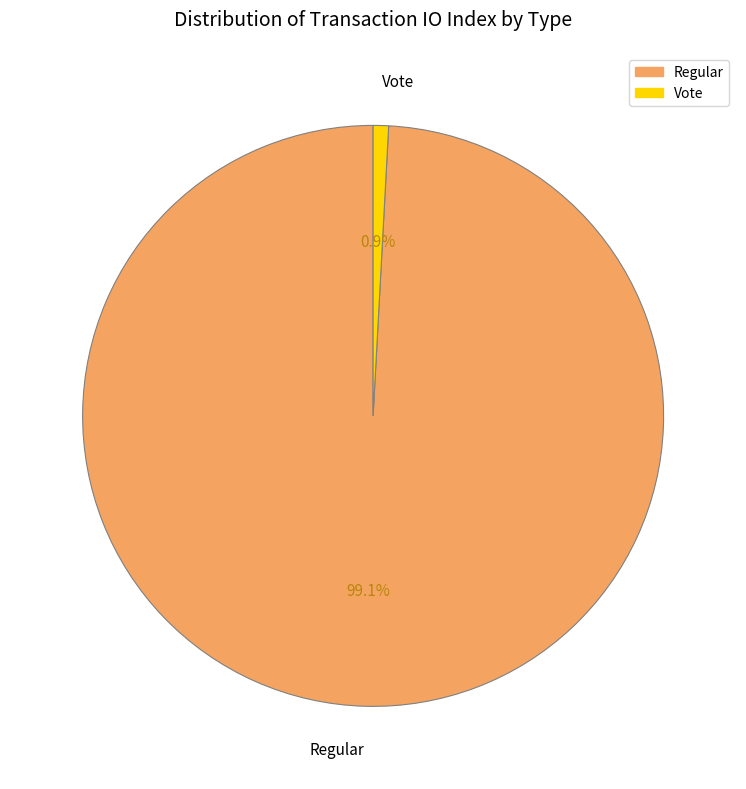

Count the number of slices in the pie.

2